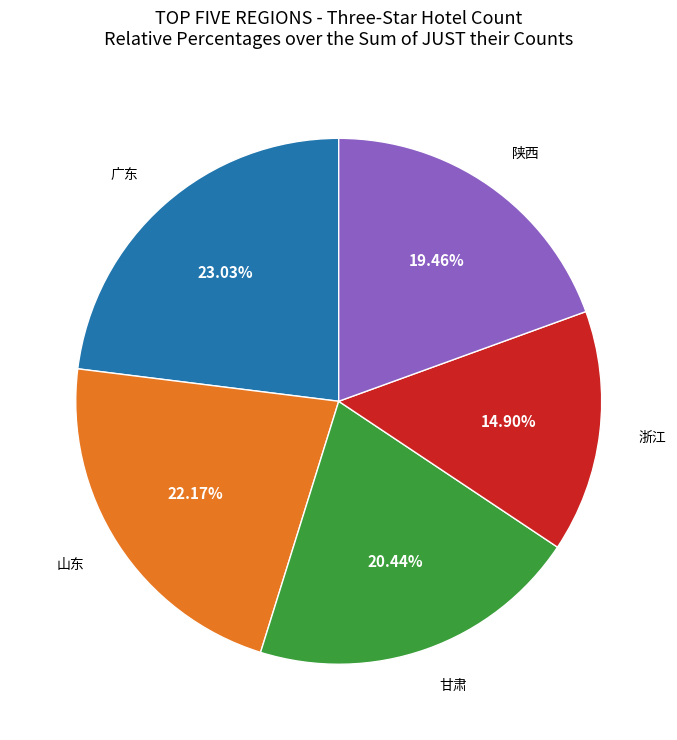

Does any single category account for the majority?

No